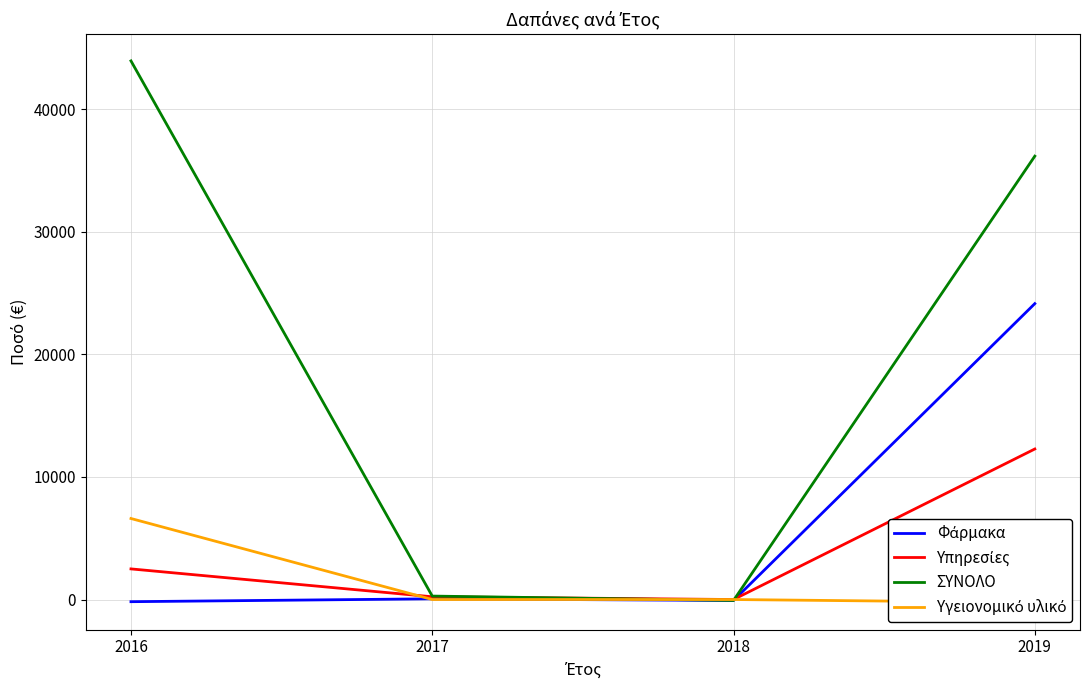

How many values in the Υπηρεσίες series exceed 2497?

2